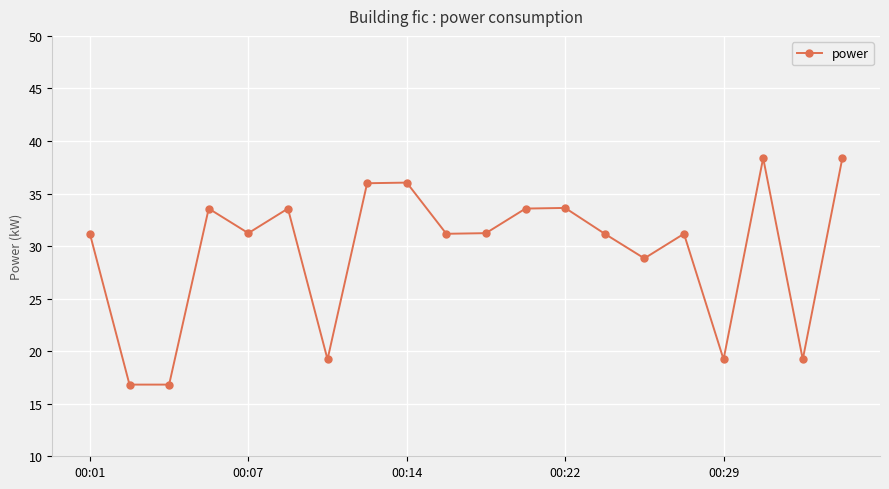

True or false: the data has more than 1 interior local peaks.

True